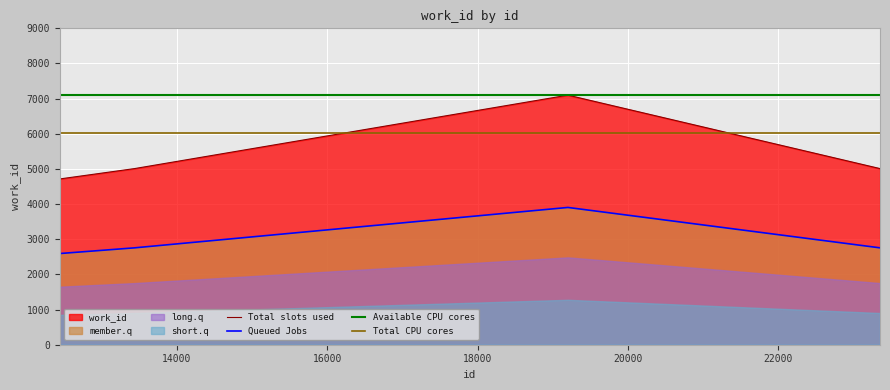

What is the sum of all Queued Jobs values?

31667.4